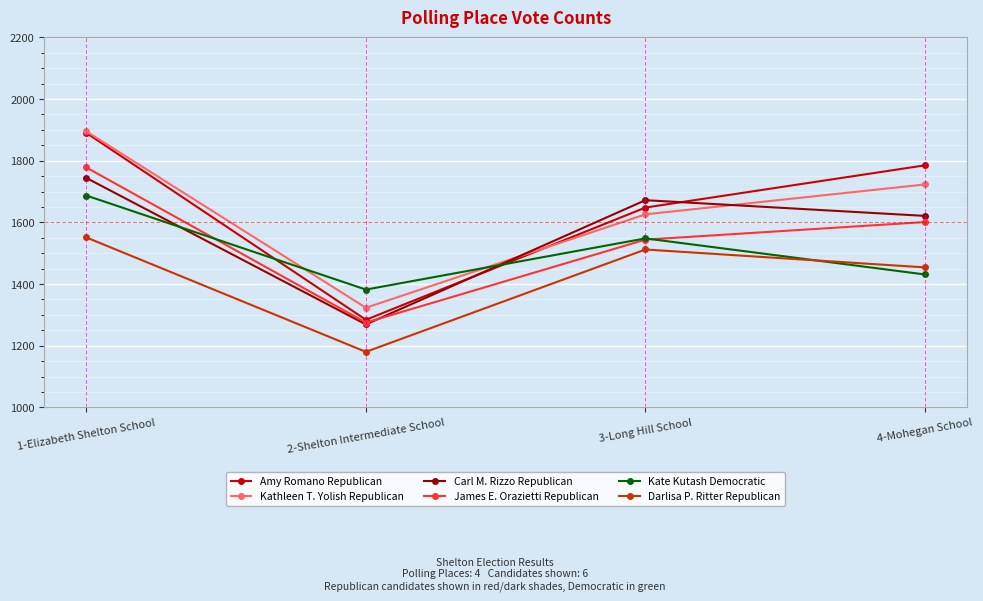

Reading left to right, extract all data points from this chart.

Amy Romano Republican: 1890	1284	1648	1785
Kathleen T. Yolish Republican: 1895	1323	1626	1723
Carl M. Rizzo Republican: 1744	1269	1672	1621
James E. Orazietti Republican: 1778	1275	1544	1601
Kate Kutash Democratic: 1687	1382	1548	1431
Darlisa P. Ritter Republican: 1551	1180	1512	1454